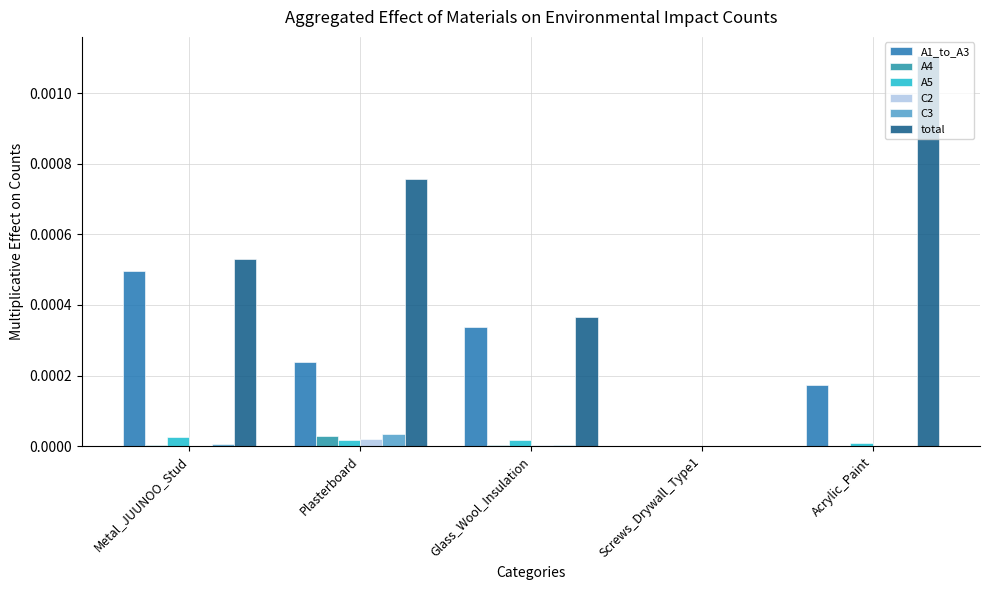

Which series changed the most between Metal_JUUNOO_Stud and Glass_Wool_Insulation?

total